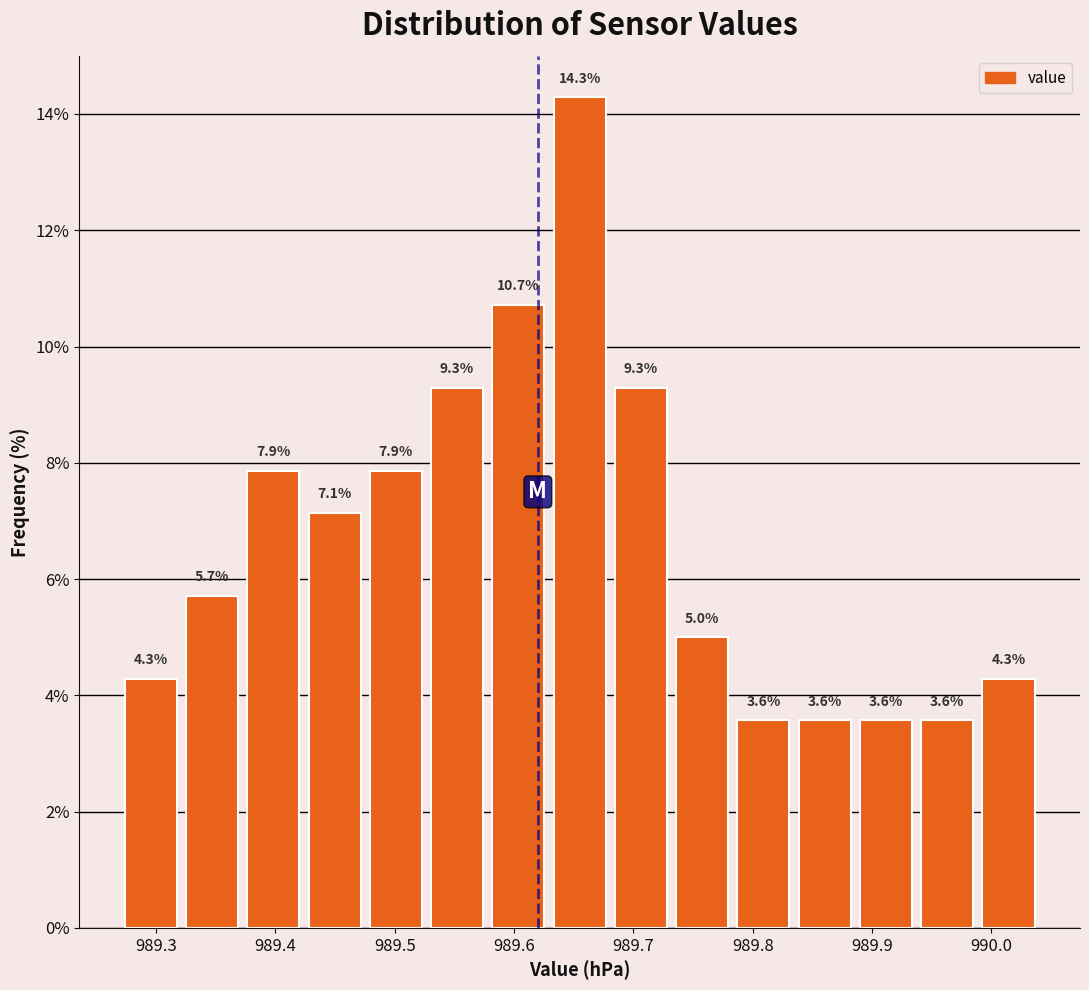

Over which range of the x-axis is the bar tallest?

989.63 to 989.68